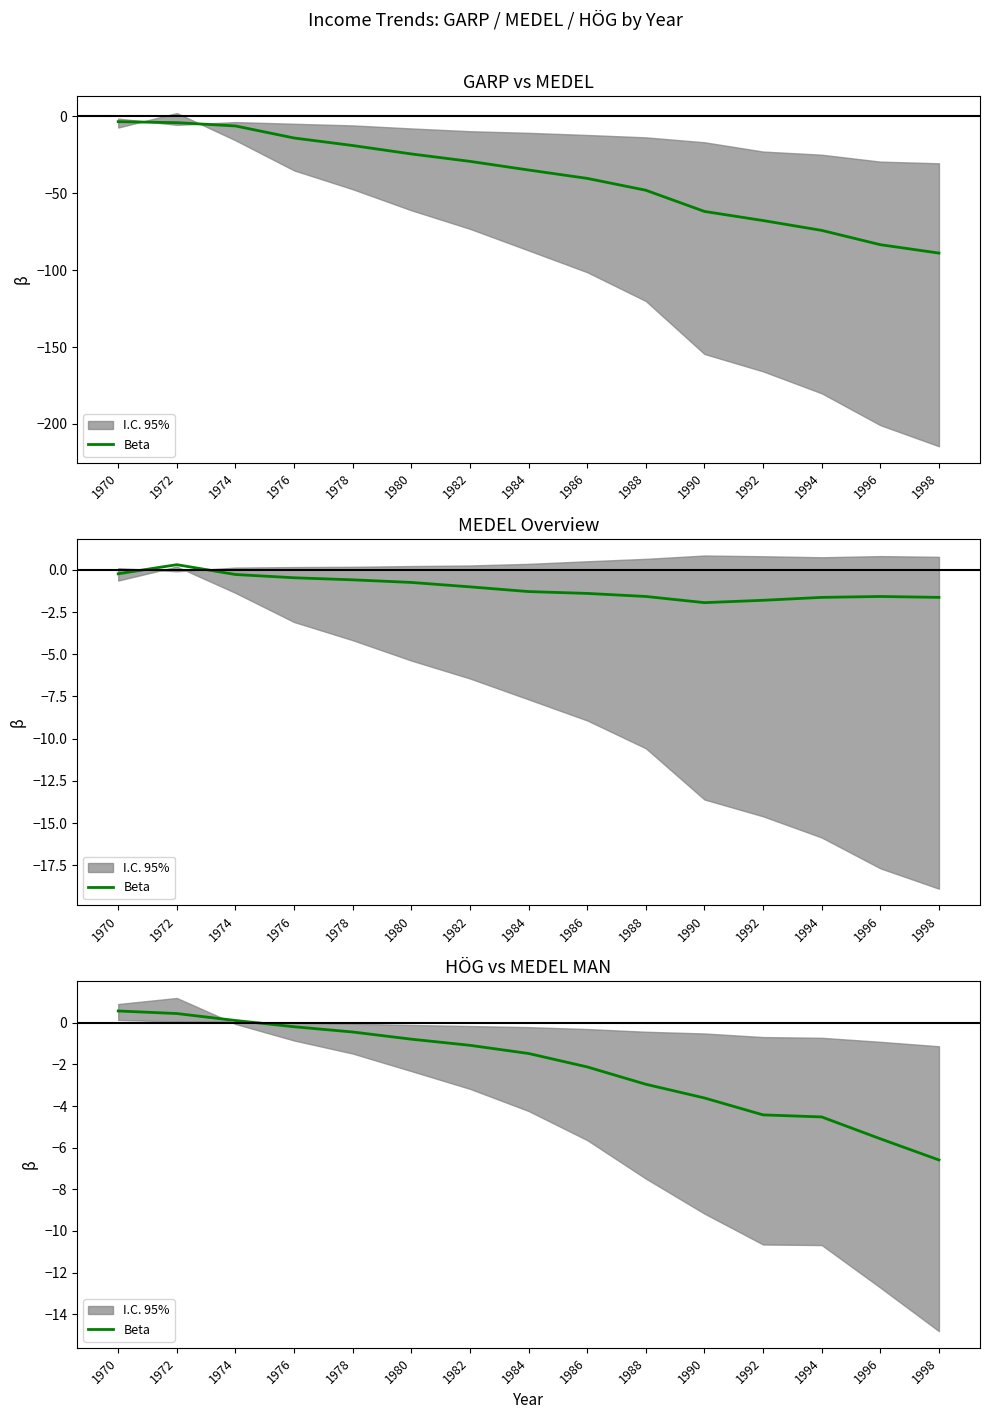

Between 1982 and 1976, which is larger?

1976